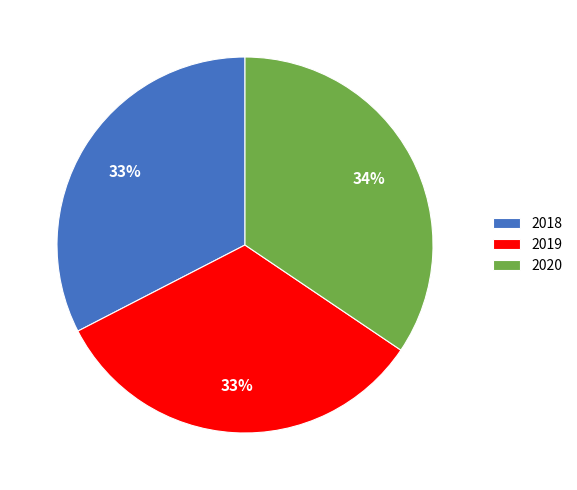

The 2019 slice represents 43% of the pie. True or false?

False